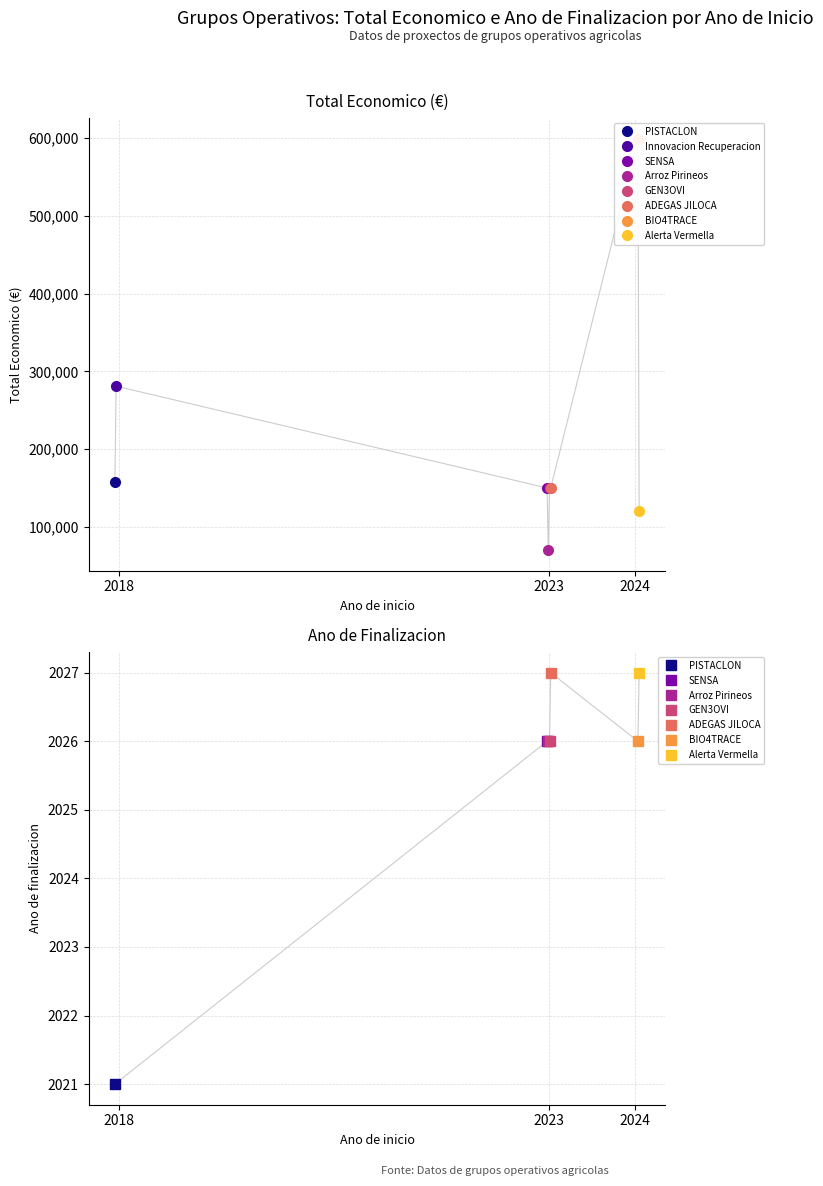

True or false: the data shows 245788 at 2018.

False